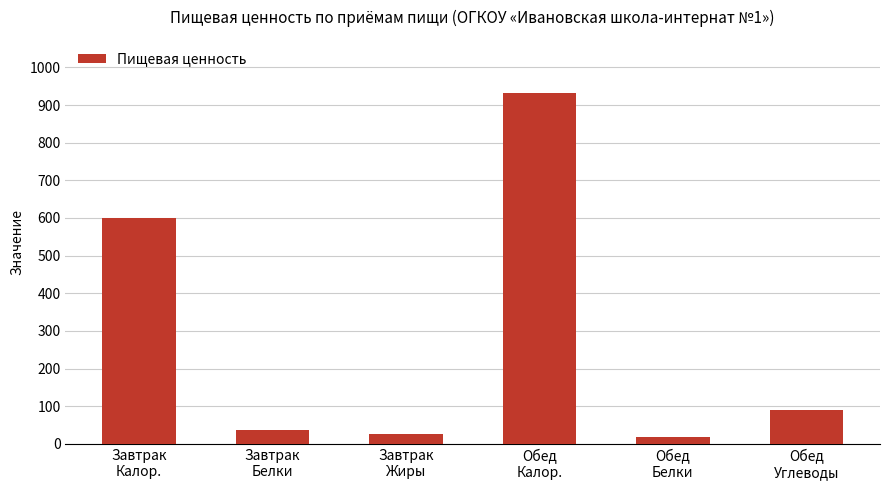

What is the maximum value shown in the chart?

933.2